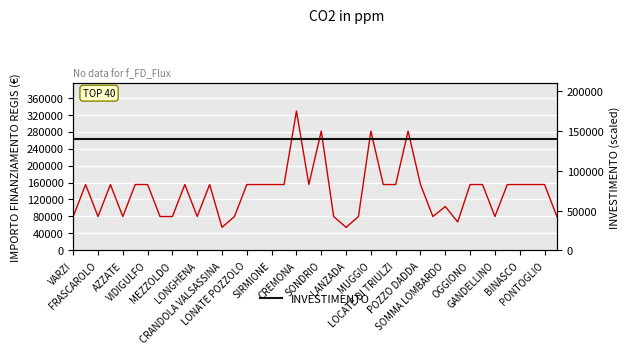

Rank the series by their maximum value, from highest to lowest.

IMPORTO FINANZIAMENTO REGIS, INVESTIMENTO